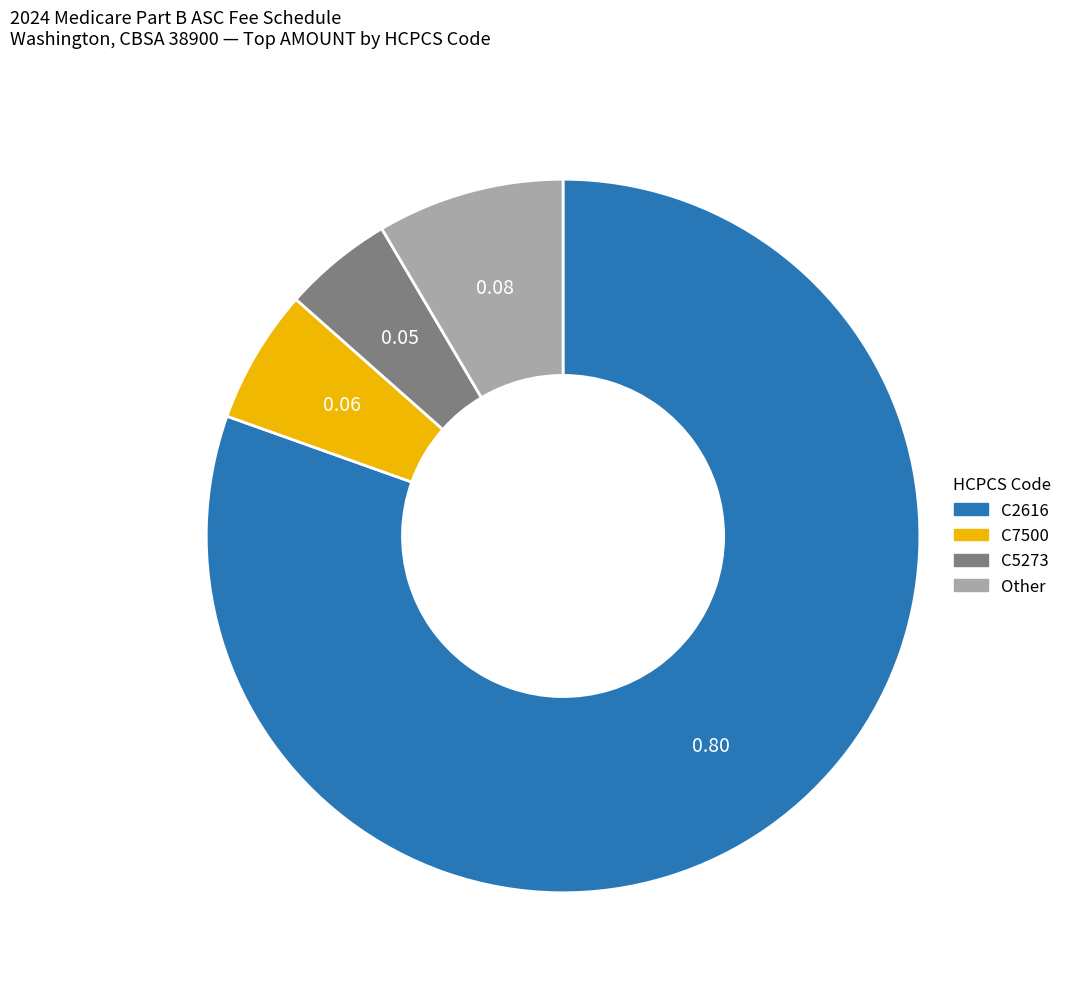

Between C5273 and Other, which is larger?

Other